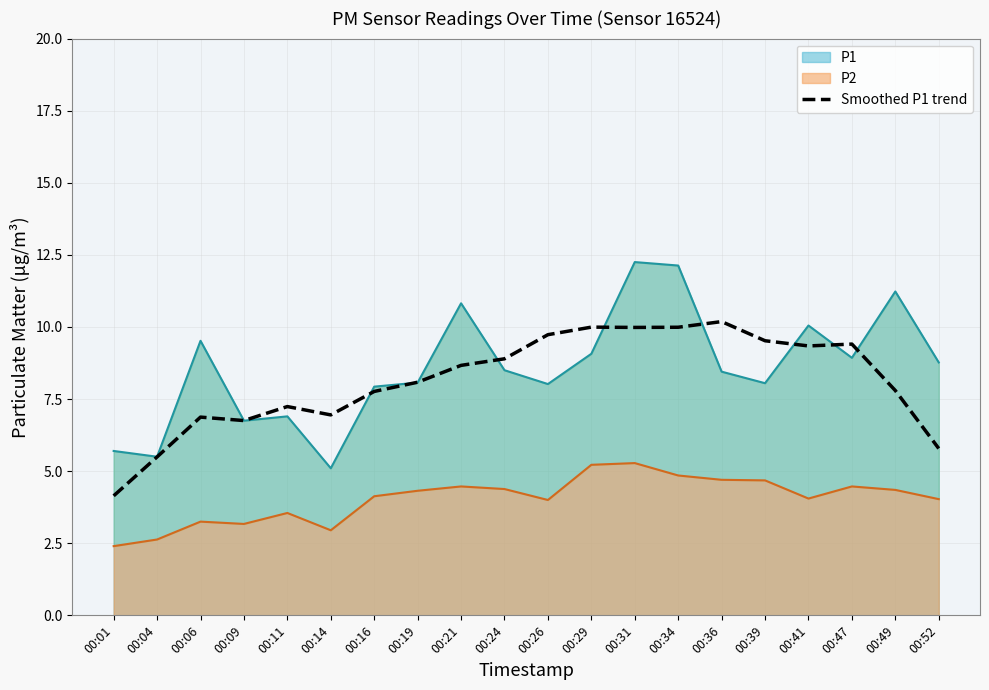

Approximately how many times larger is the value at 00:16 compared to 00:29?

0.8